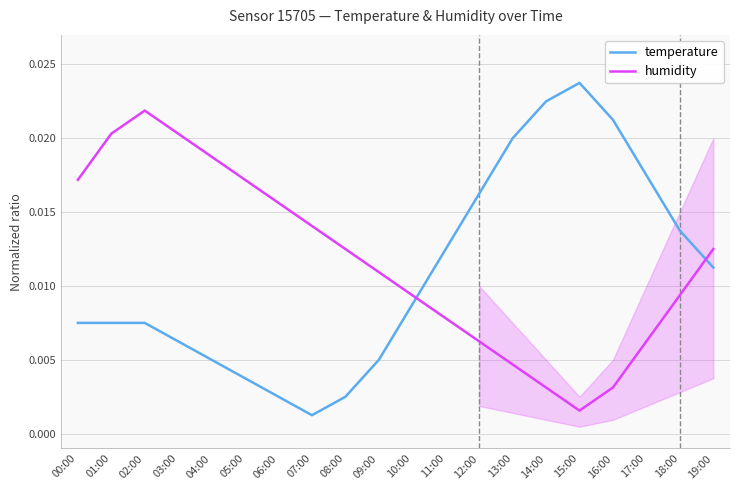

Which category has the highest value in the temperature series?

15:00